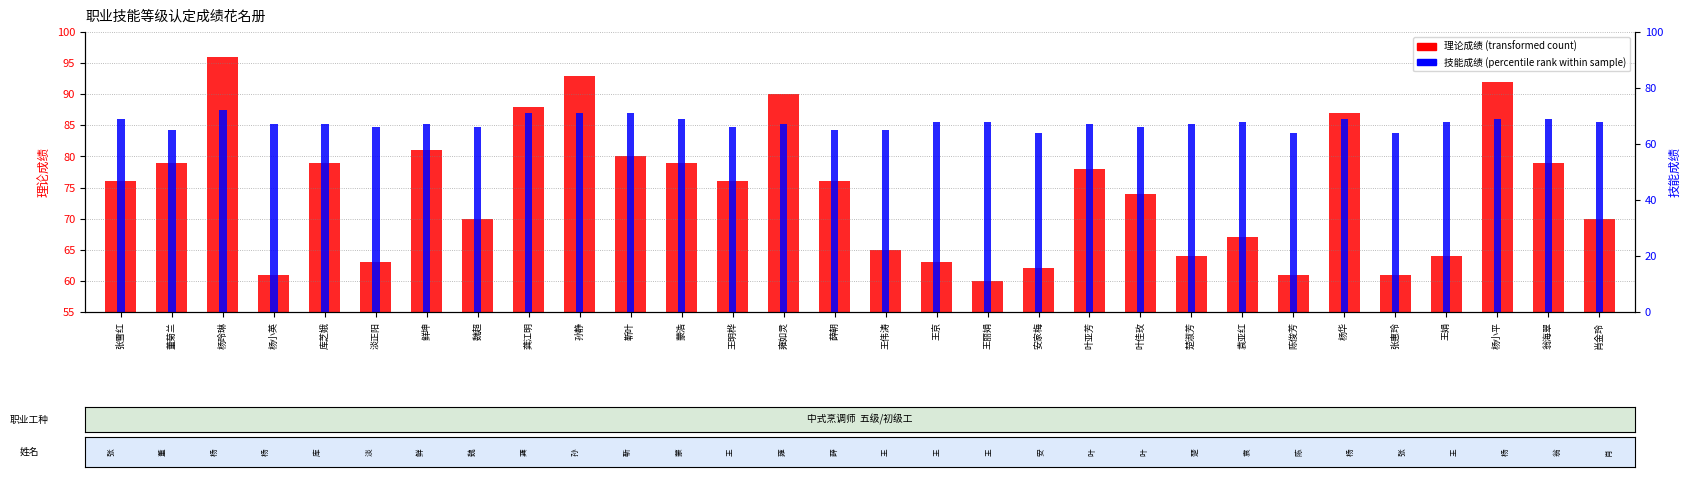

What is the label of the 30th bar from the right?

张雪红